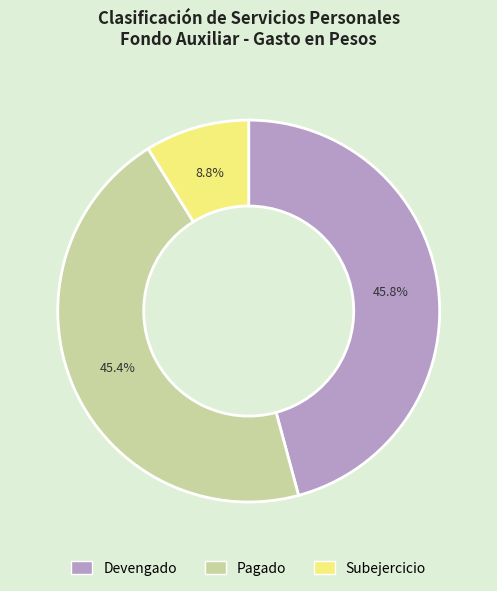

Is it true that Subejercicio is 9% of the pie?

True